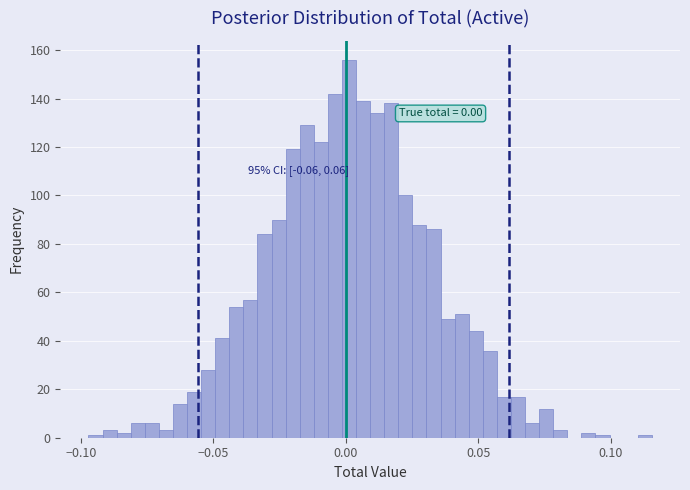

Around what value on the x-axis is the tallest bar? Give the approximate position of its centre, as read against the axis.

0.000